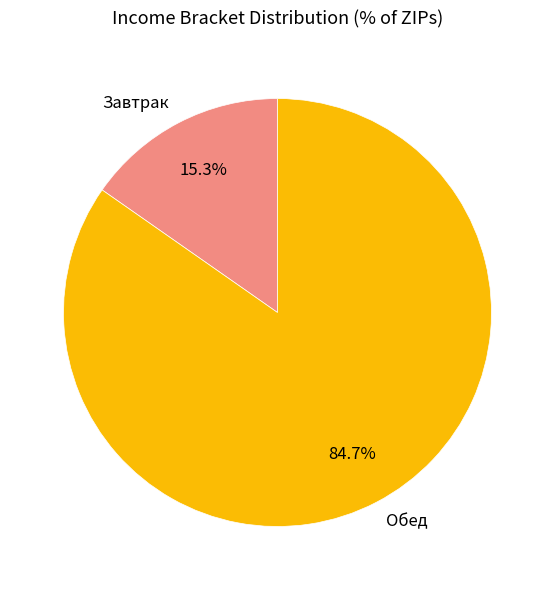

To the nearest percent, what is the average slice percentage?

50%